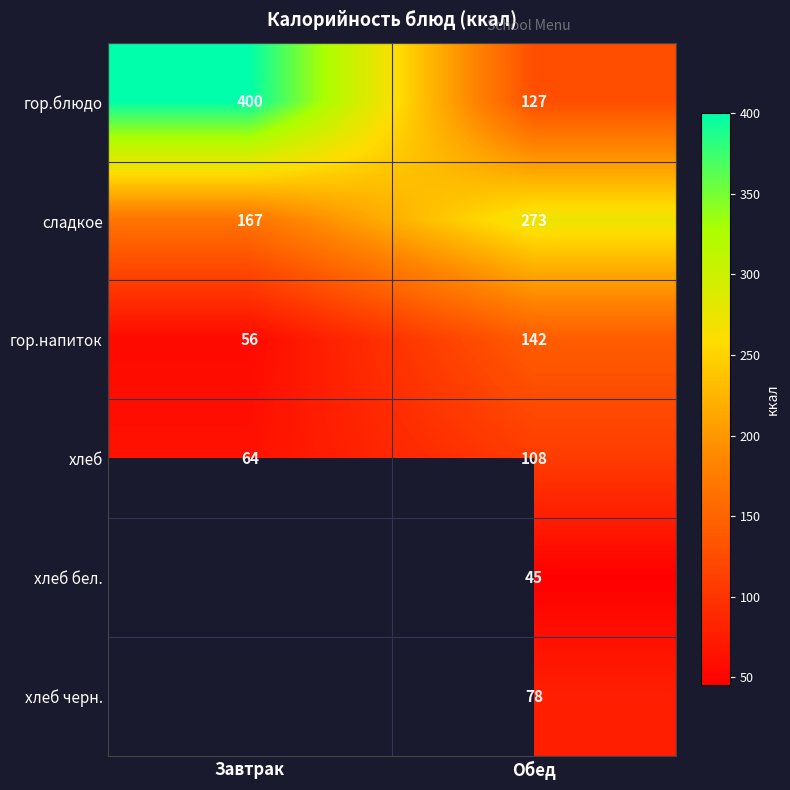

What is the spread (max minus min) of values at Обед?

228